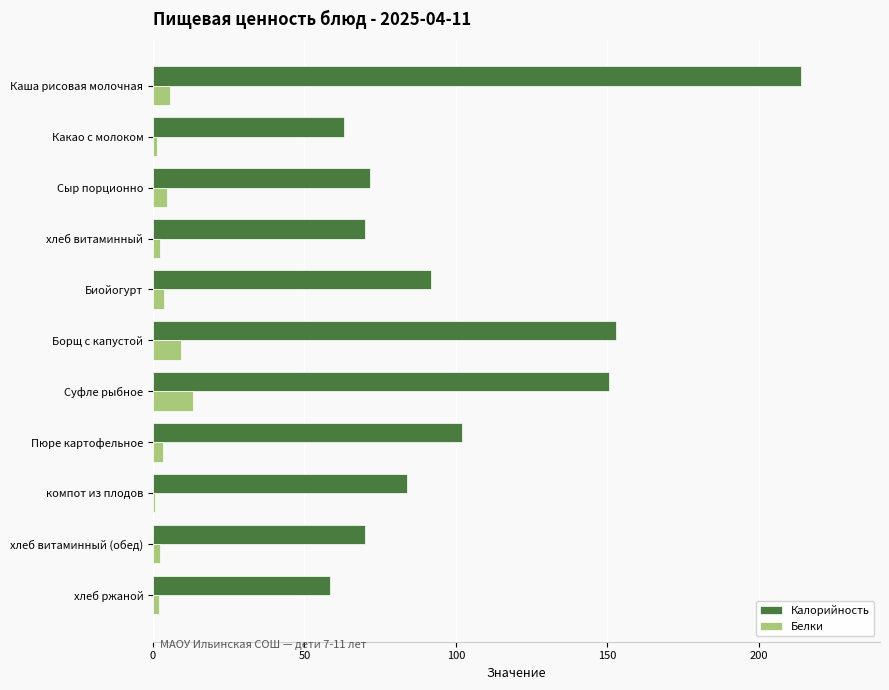

Which series has the largest total across all categories?

Калорийность